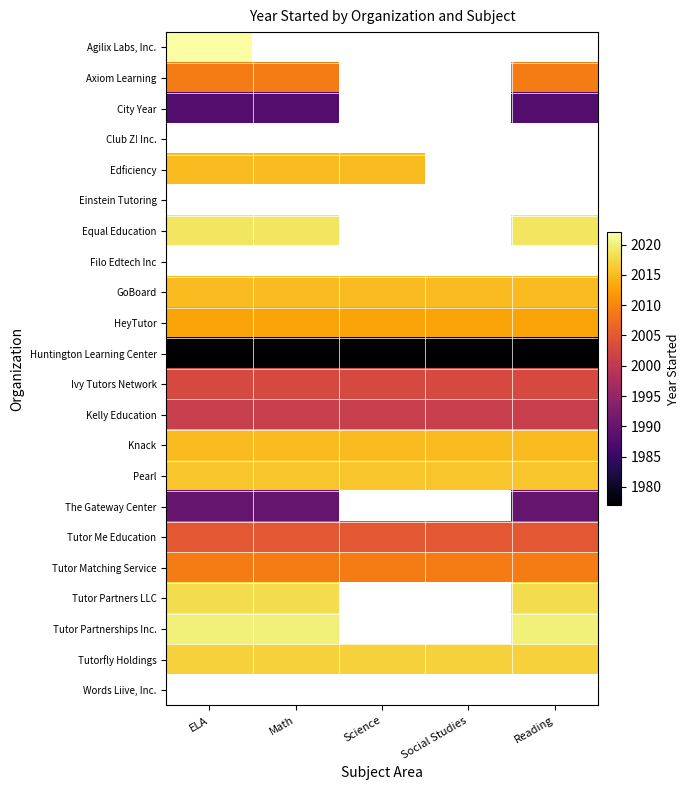

At how many categories does at least one series exceed 2005?

5